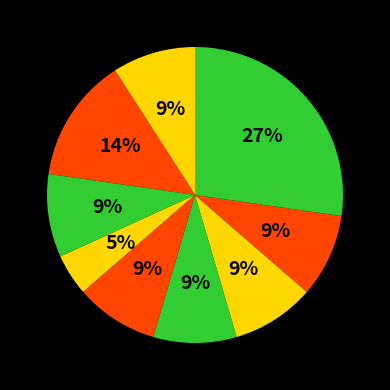

How many slices are in this pie chart?

9